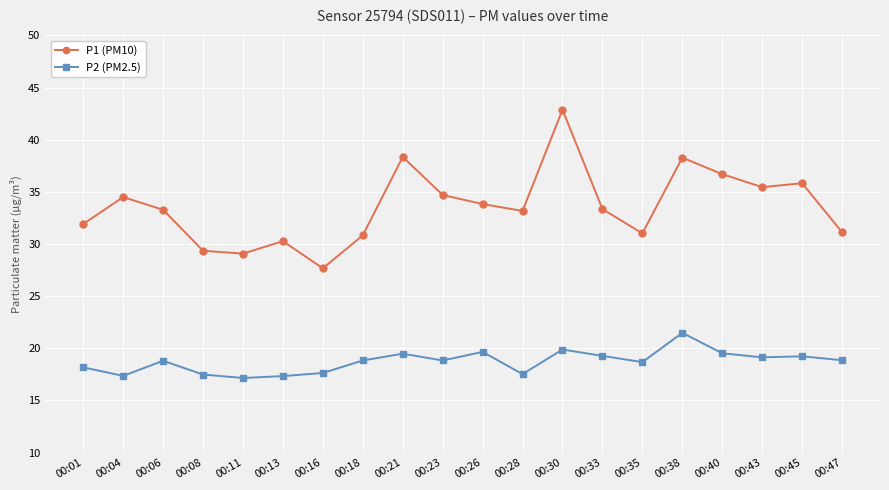

Rank the series at 00:26 from lowest to highest value.

P2 (PM2.5), P1 (PM10)